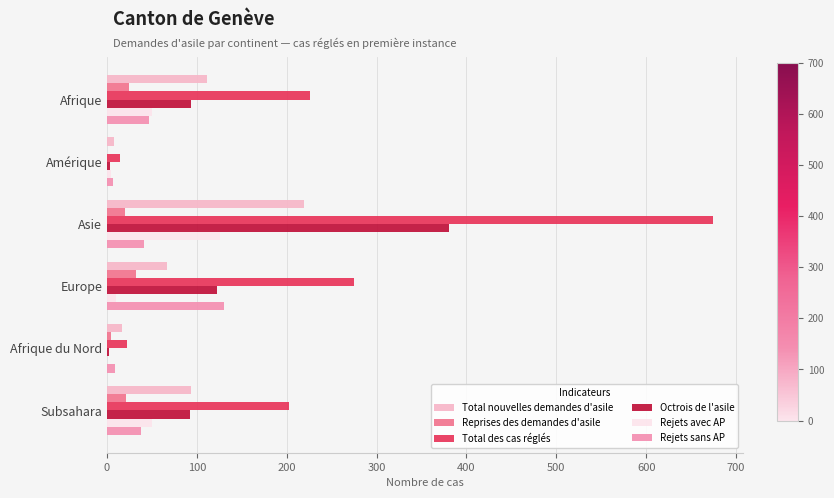

What is the maximum value for Rejets avec AP?

126